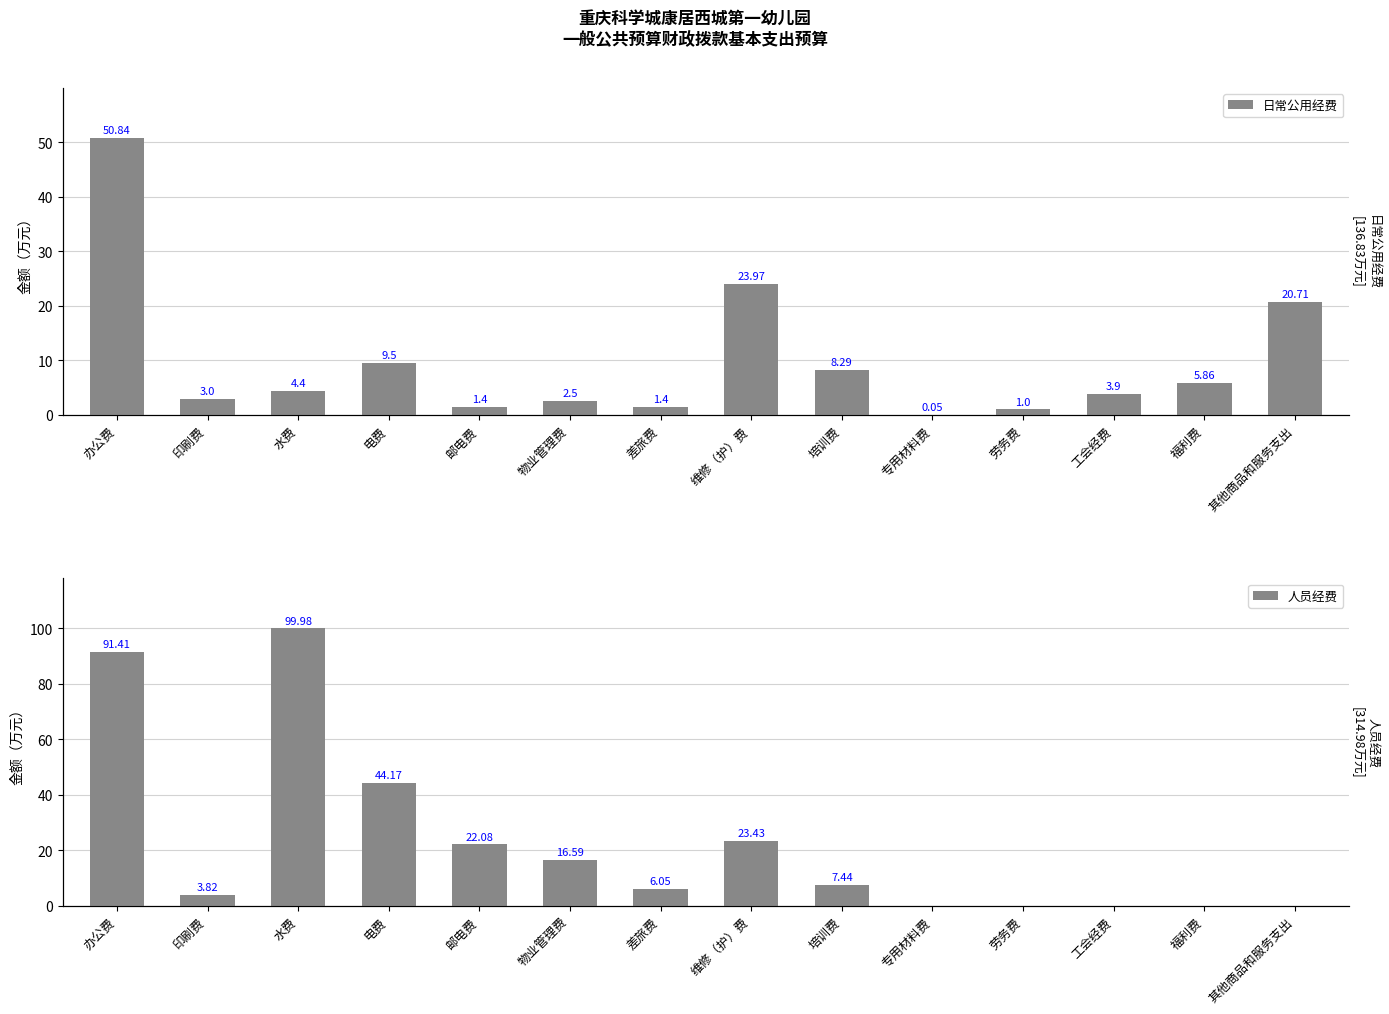

How many bars are there in each group?

2